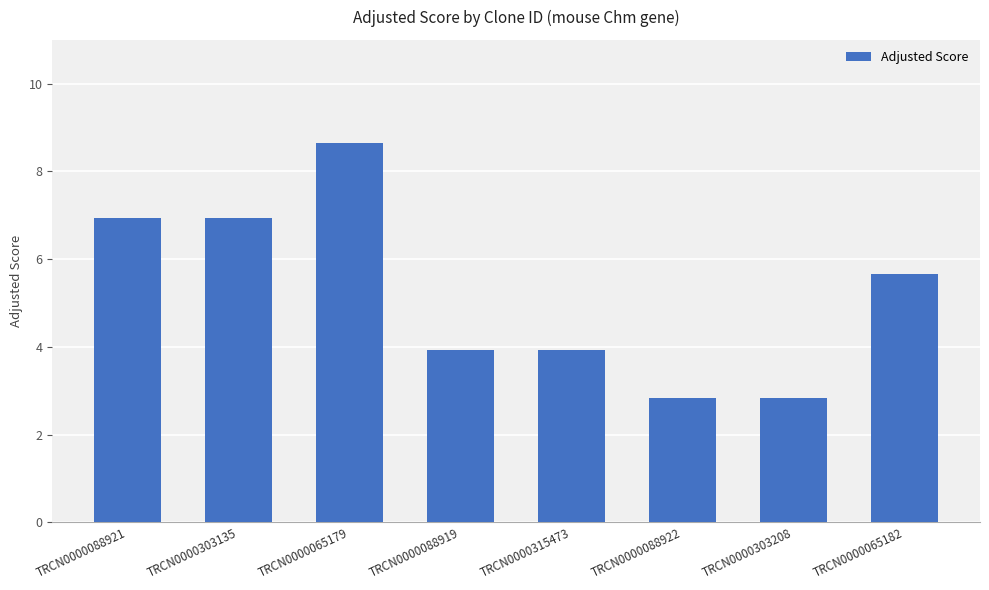

What is the greatest value displayed?

8.6